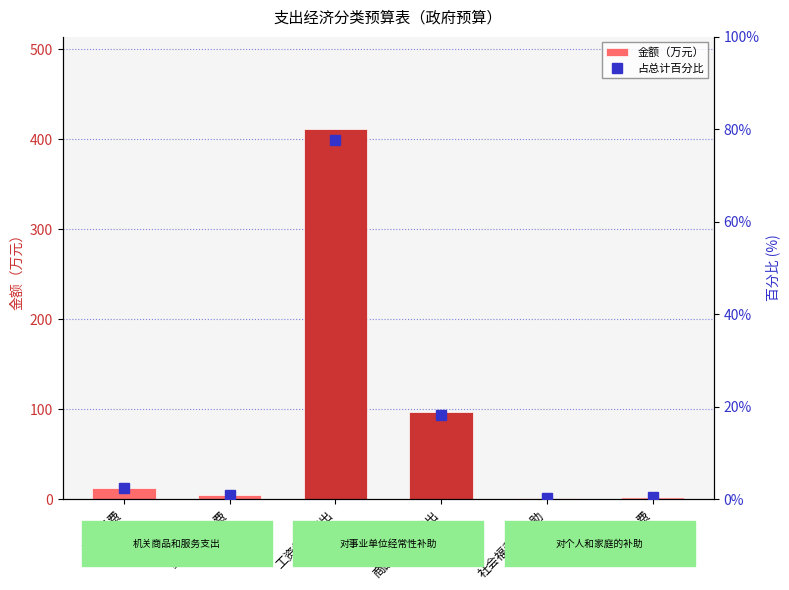

What is the minimum value for 金额（万元）?

1.9